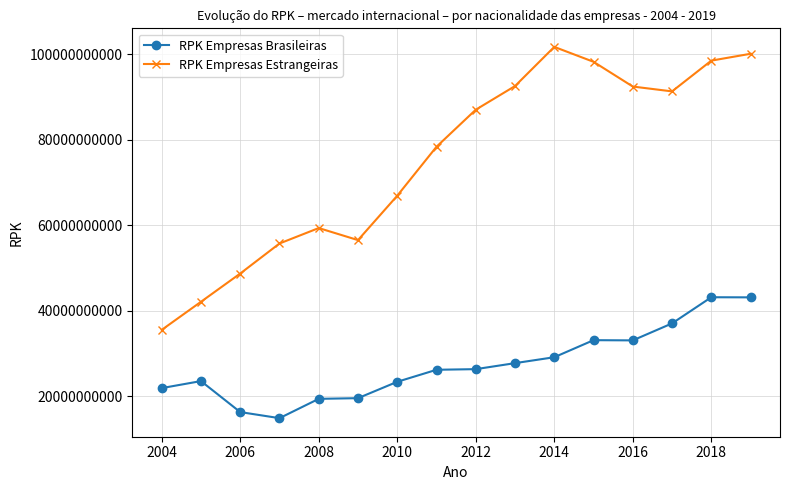

What is the lowest value of the RPK Empresas Brasileiras series?

14844939741